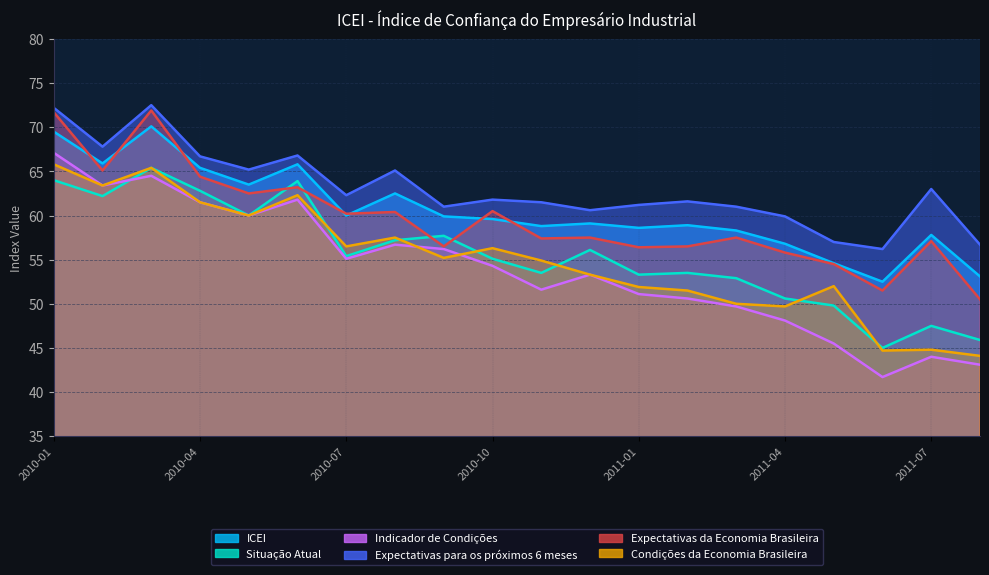

The ICEI series shows 56.8 at 2011-04. True or false?

True